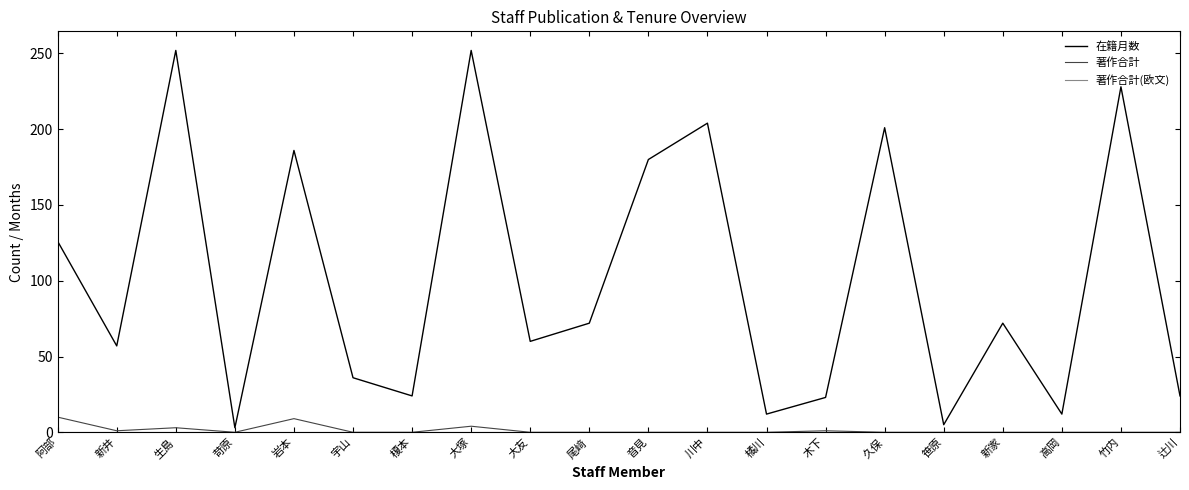

What is the difference between the highest and lowest values at 辻川?

24